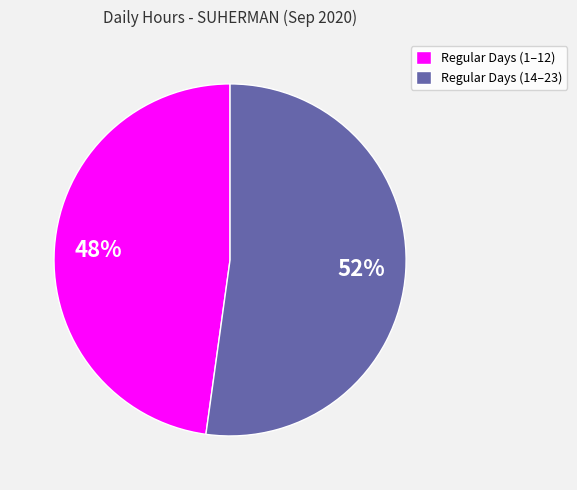

Which category has the smallest portion of the pie?

Regular Days (1–12)